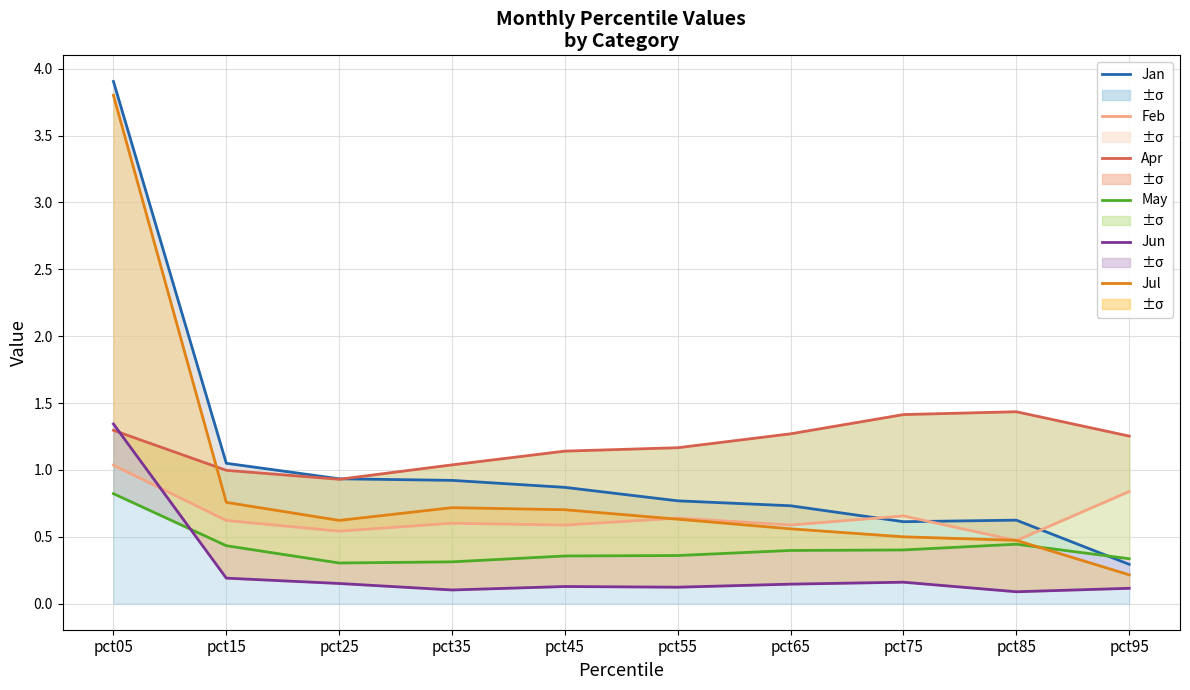

At which label is Jul closest to 2?

pct15